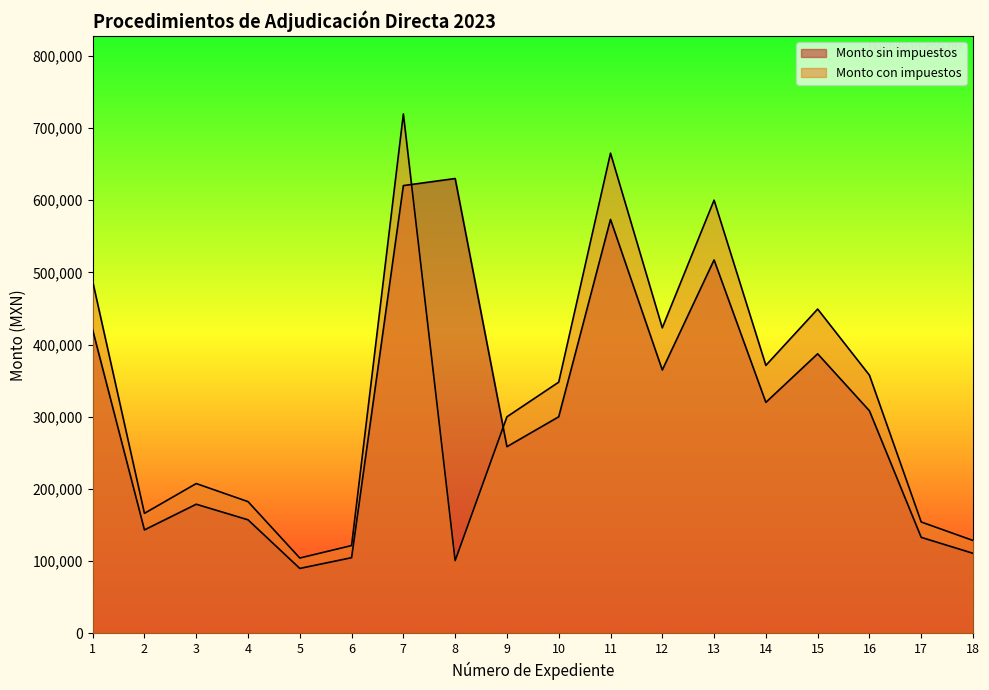

Reading right to left, transcribe all the data shown in this chart.

Monto sin impuestos: 18=110950.0	17=133015.3	16=308282.8	15=387249.9	14=320000.0	13=517241.4	12=364820.0	11=573371.0	10=300000.0	9=258620.7	8=630000.0	7=620200.0	6=104888.4	5=90000.0	4=157337.1	3=178905.8	2=143350.0	1=420350.0
Monto con impuestos: 18=128702.0	17=154297.7	16=357608.0	15=449209.9	14=371200.0	13=600000.0	12=423191.2	11=665110.4	10=348000.0	9=300000.0	8=100800.0	7=719432.0	6=121670.6	5=104400.0	4=182511.0	3=207530.7	2=166286.0	1=487606.0